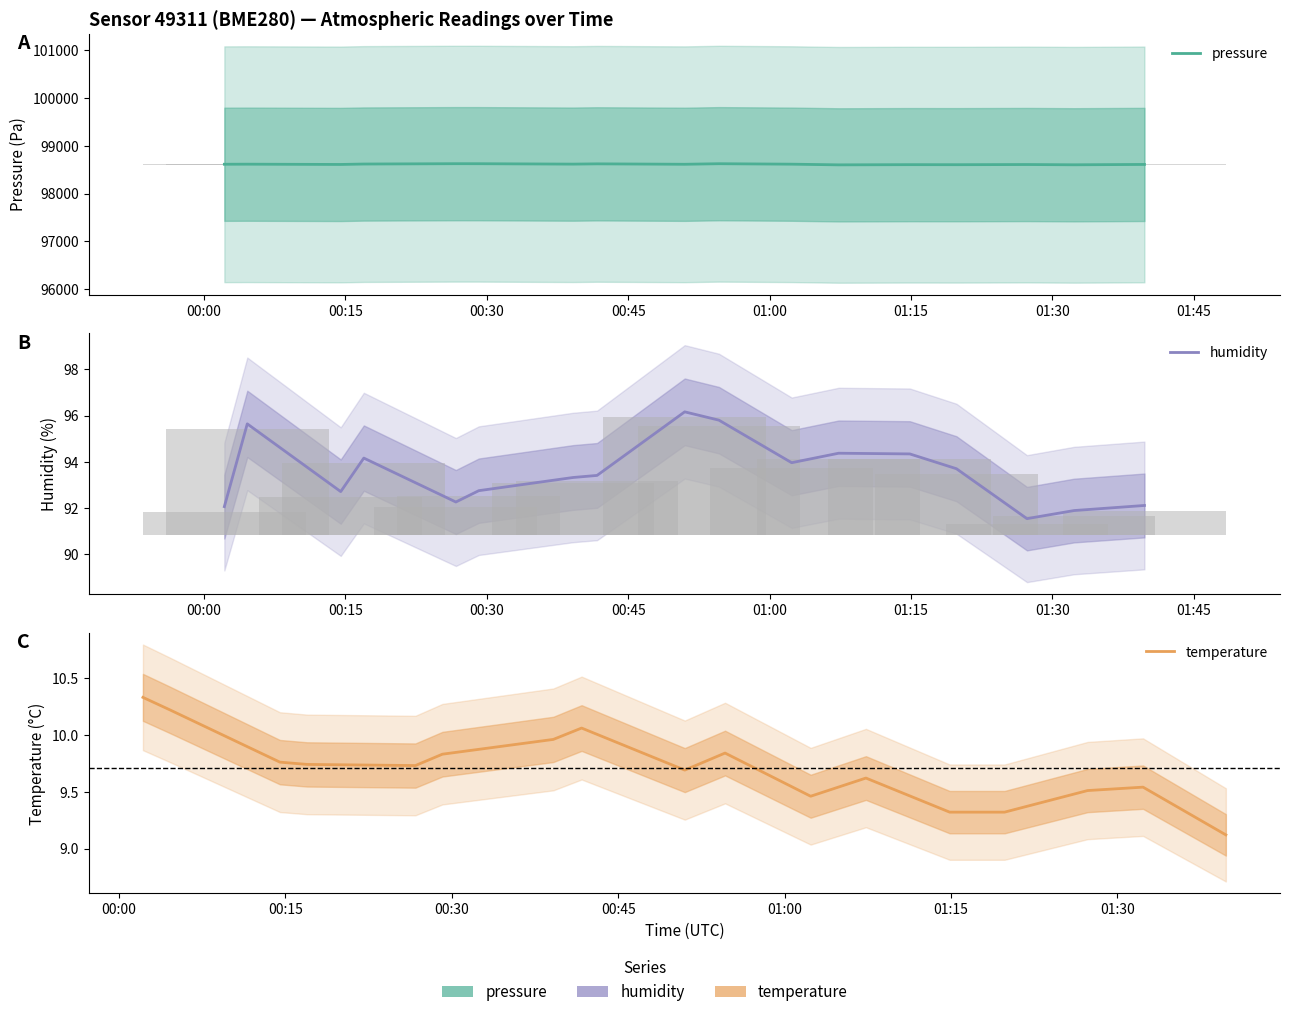

At how many categories does at least one series exceed 64398?

17